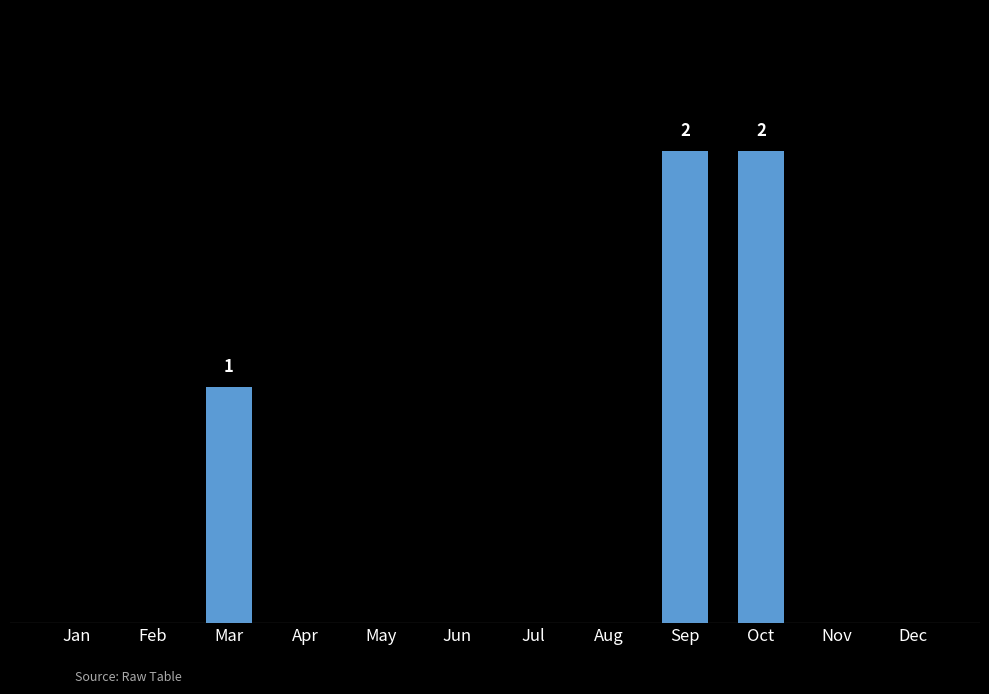

Is it true that OrbitUpdate equals -1 at Oct?

False